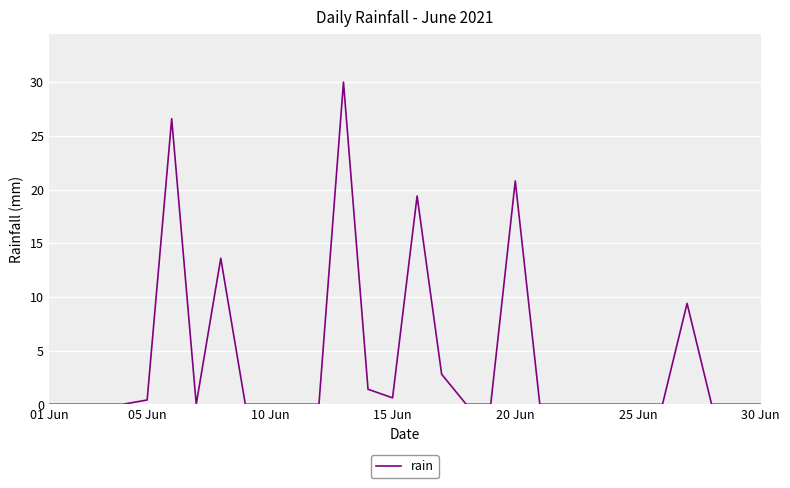

Reading left to right, extract all data points from this chart.

0.0	0.0	0.0	0.0	0.4	26.6	0.0	13.6	0.0	0.0	0.0	0.0	30.0	1.4	0.6	19.4	2.8	0.0	0.0	20.8	0.0	0.0	0.0	0.0	0.0	0.0	9.4	0.0	0.0	0.0